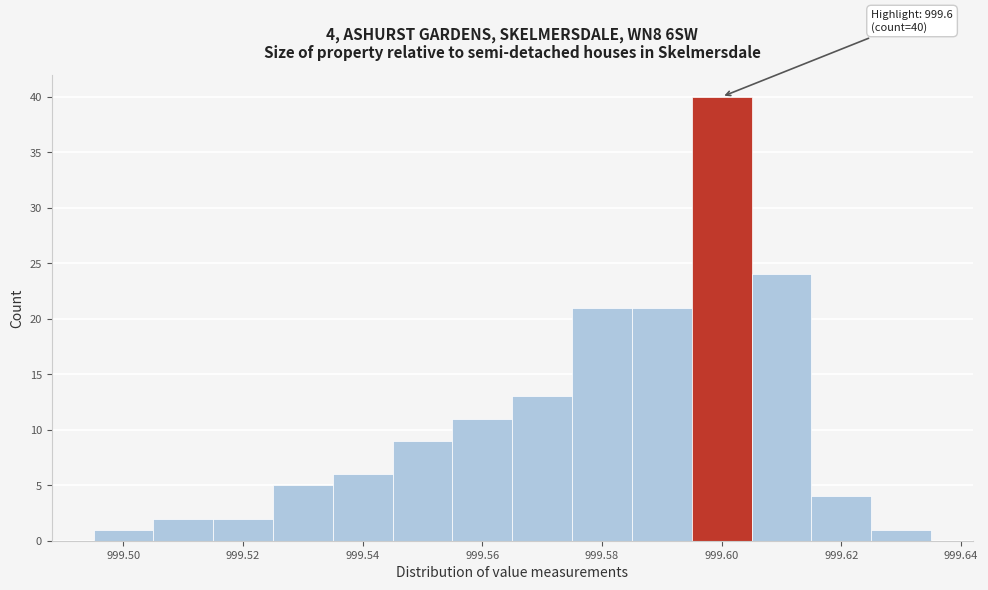

Which range on the x-axis has the tallest bar?

999.595 to 999.605